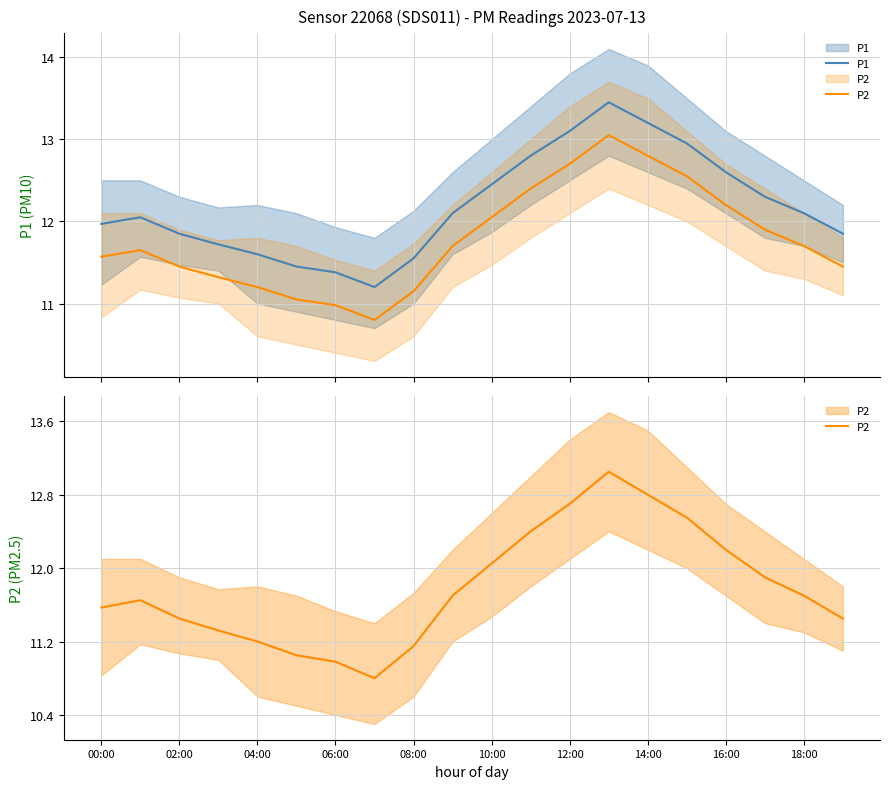

Does the chart display data point markers on the line(s)?

No